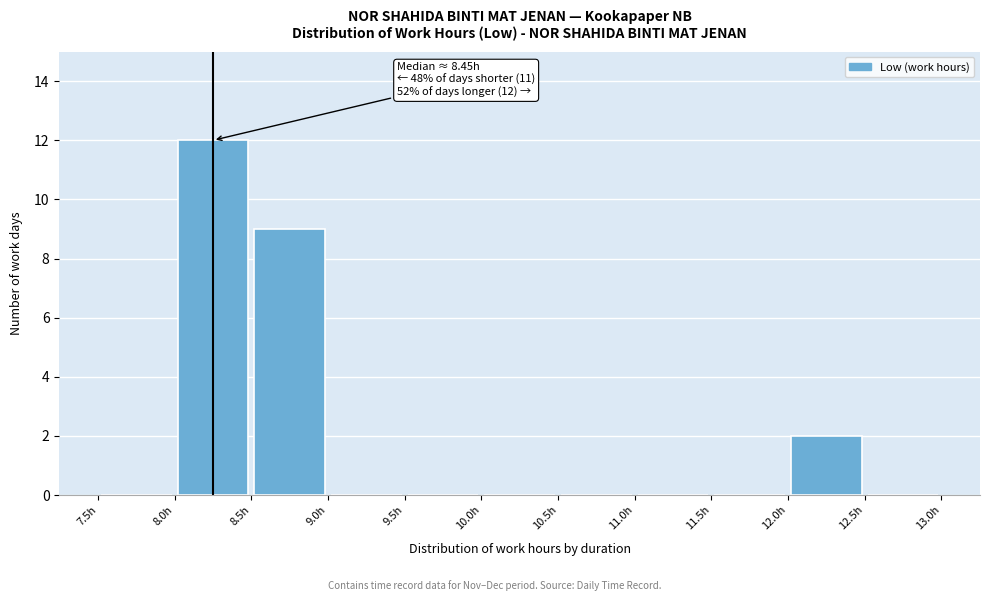

Which range on the x-axis has the tallest bar?

8.0 to 8.5